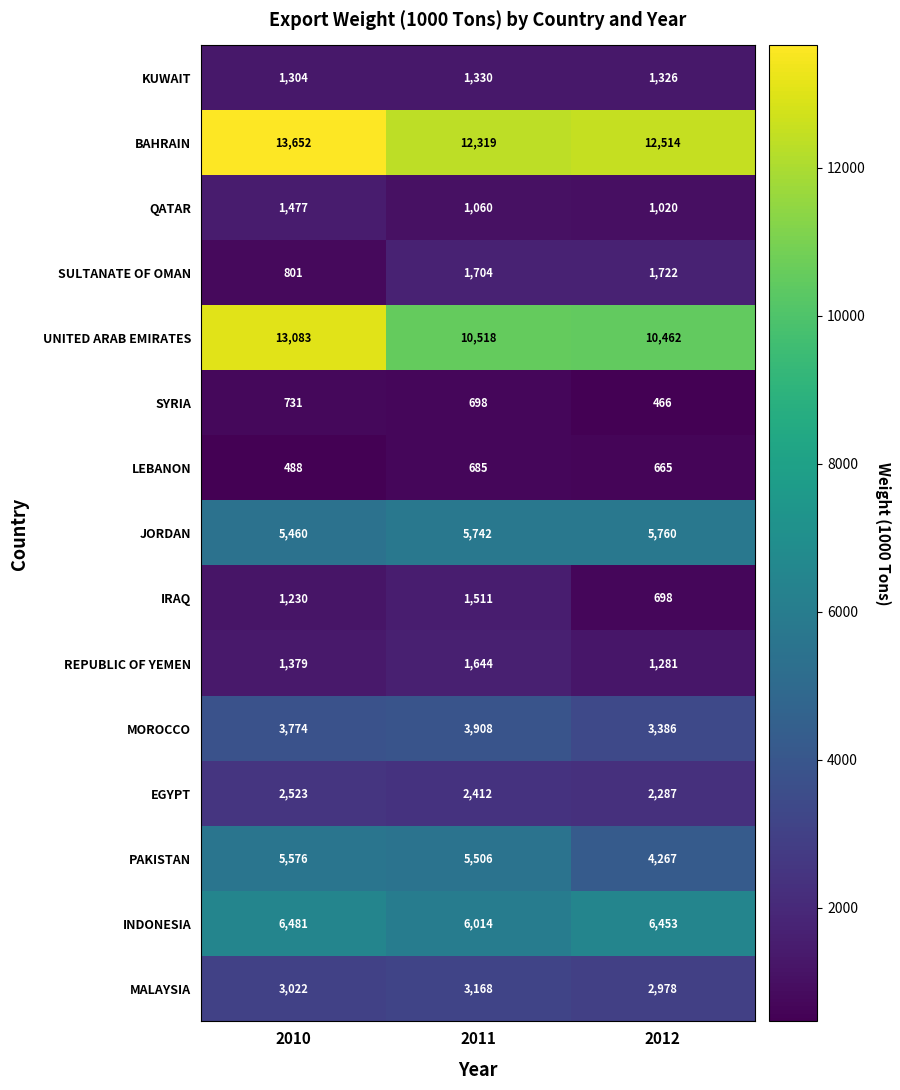

At which category is the sum across all series the highest?

2010